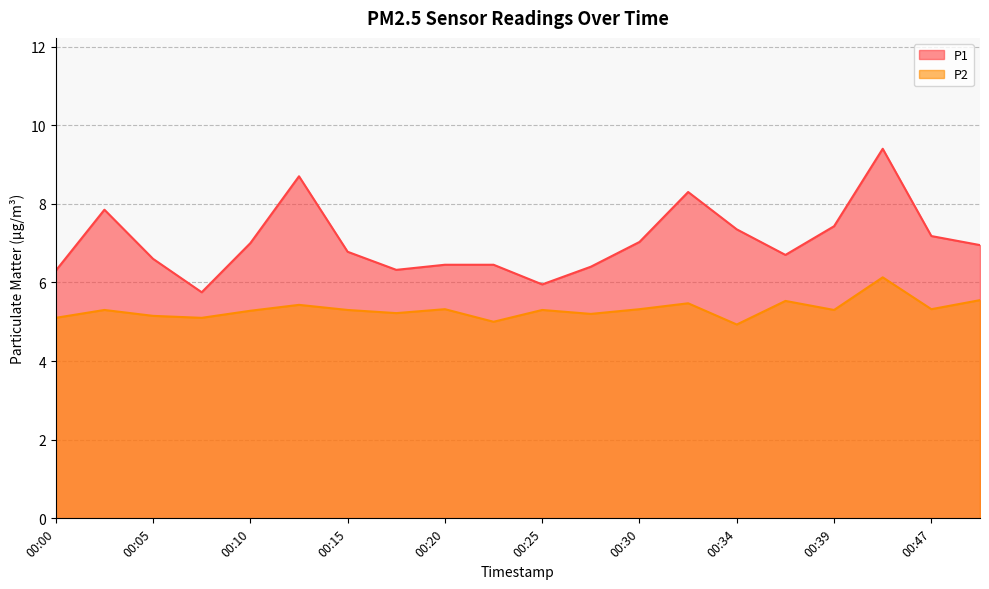

What is the average value of the P1 series?

7.0